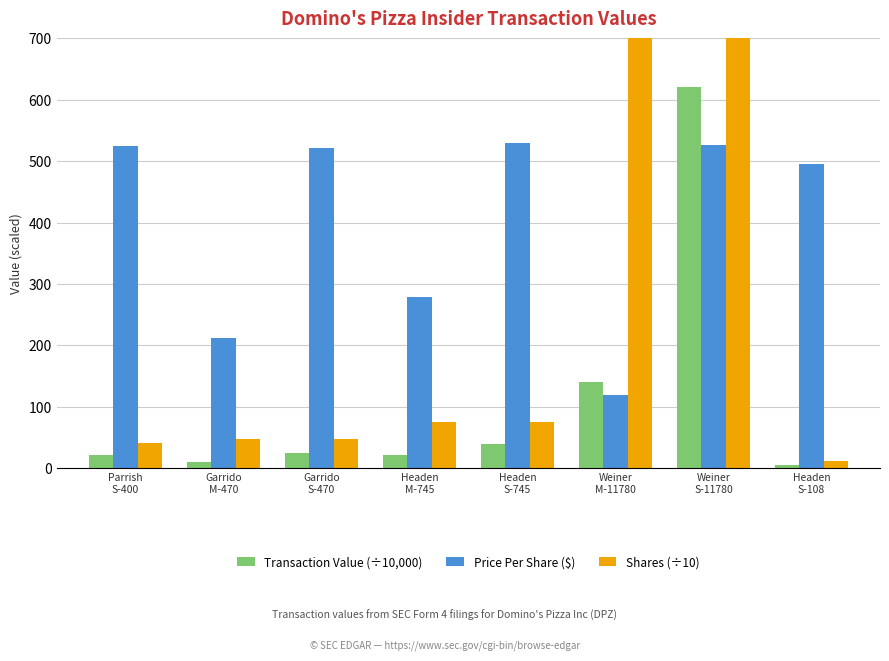

What is the sum of the Shares (÷10) values at Headen
M-745 and Weiner
M-11780?

1252.5